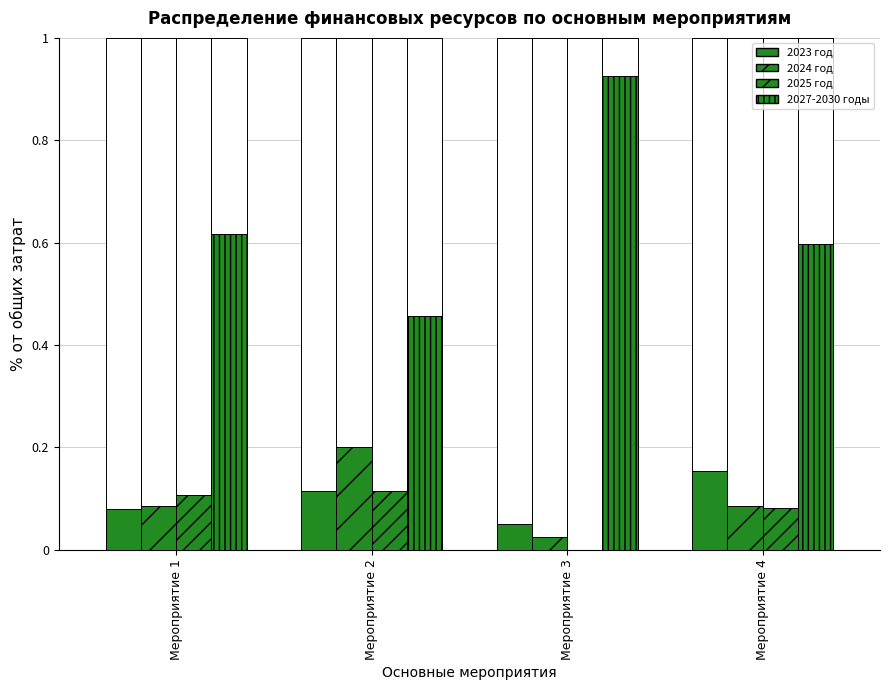

What is the spread (max minus min) of values at Мероприятие 3?

0.9